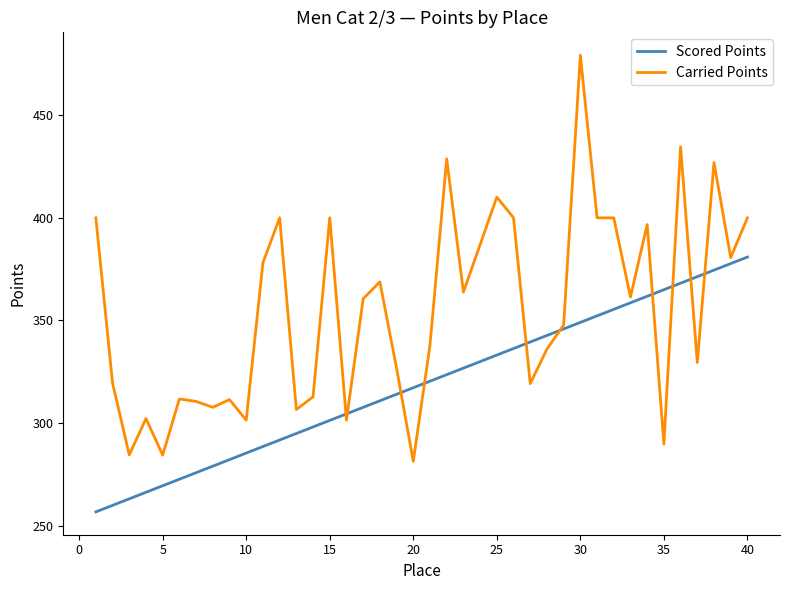

Which series has the widest spread of values?

Carried Points